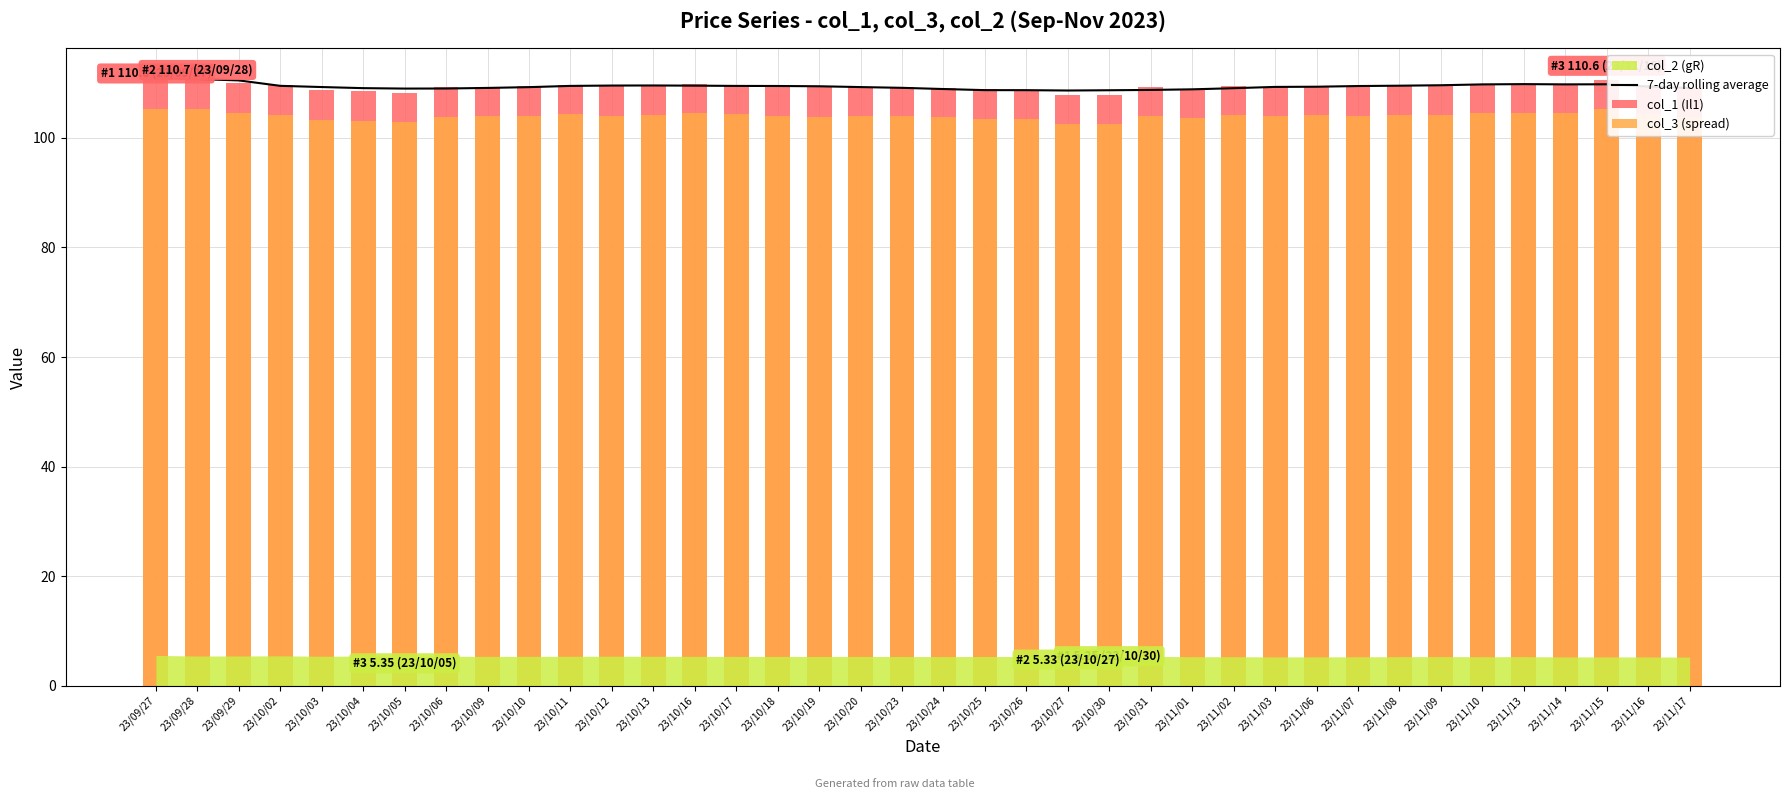

What is the sum of the col_1 (Il1) values at 23/10/10 and 23/10/16?

219.3